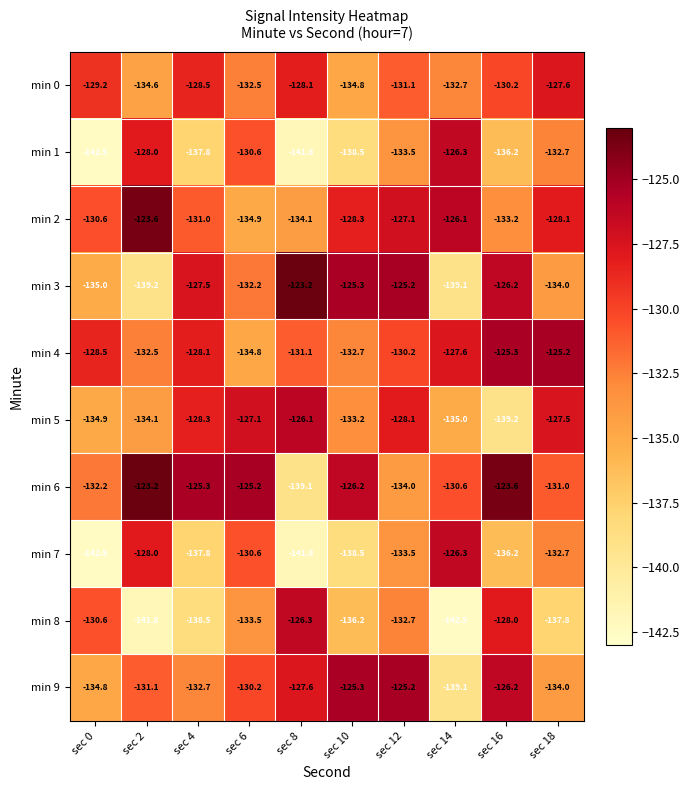

Which series has the largest total across all categories?

min 6